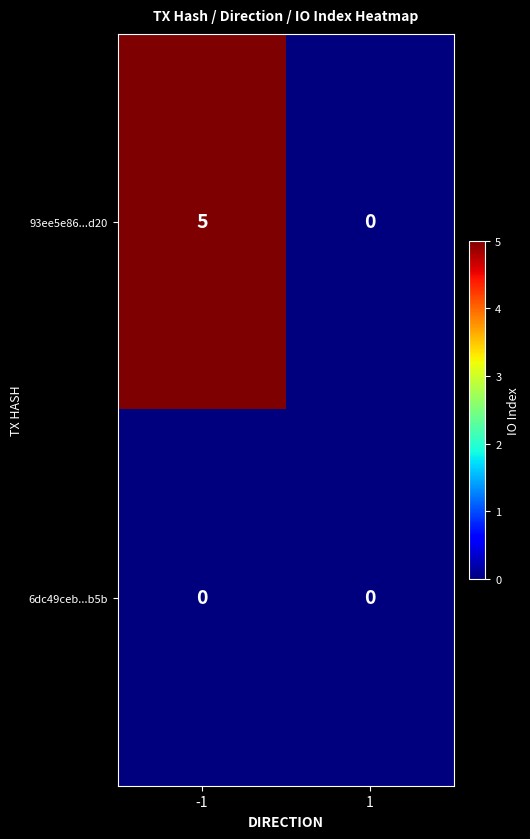

What is the maximum value shown in the chart?

5